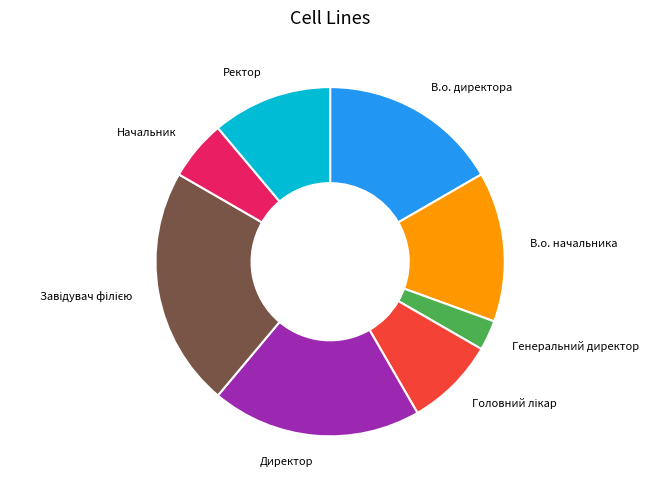

Is there any slice that represents more than half of the pie?

No